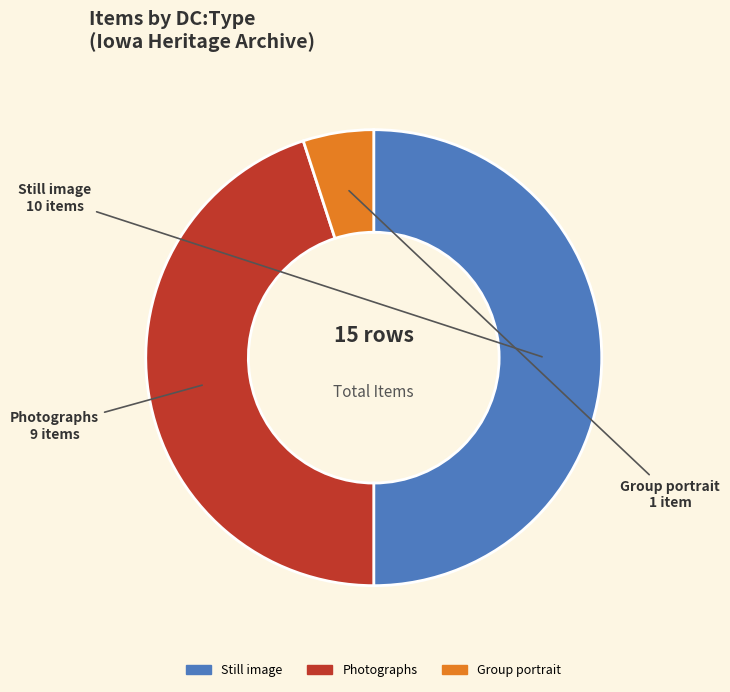

Between Photographs and Still image, which is larger?

Still image